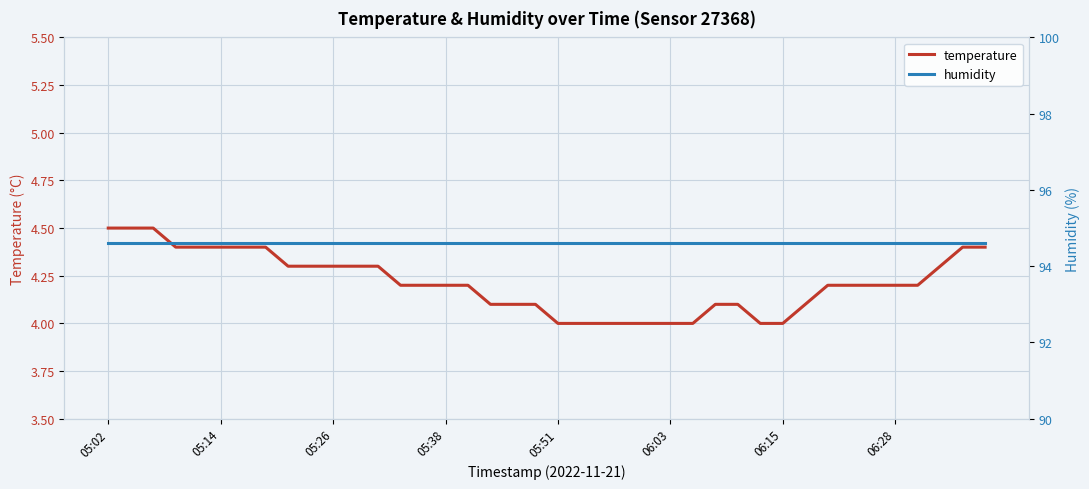

What is the highest value of the temperature series?

4.5